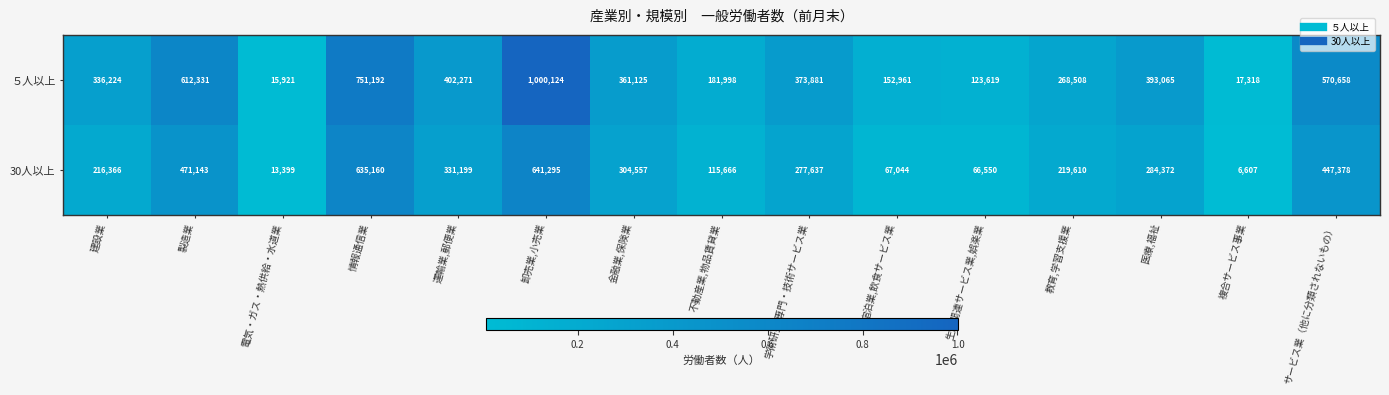

Which series has the widest spread of values?

５人以上